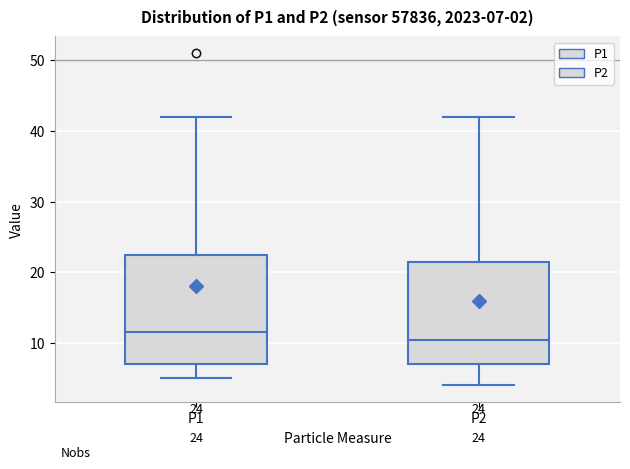

Which box's median line is the lowest?

P2